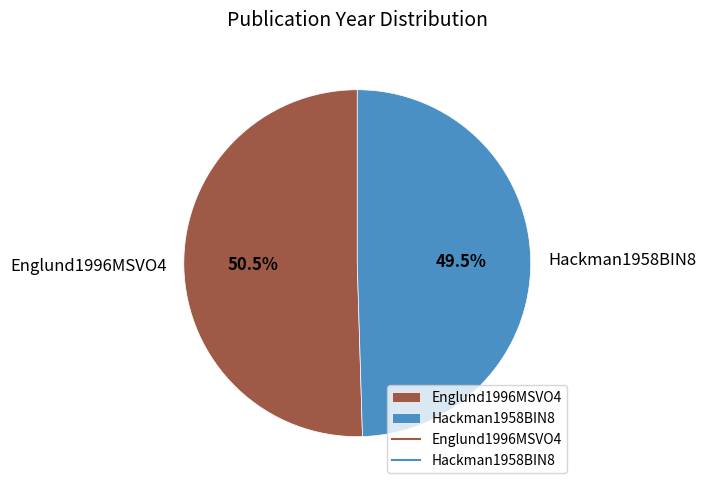

Which has a higher value, Hackman1958BIN8 or Englund1996MSVO4?

Englund1996MSVO4